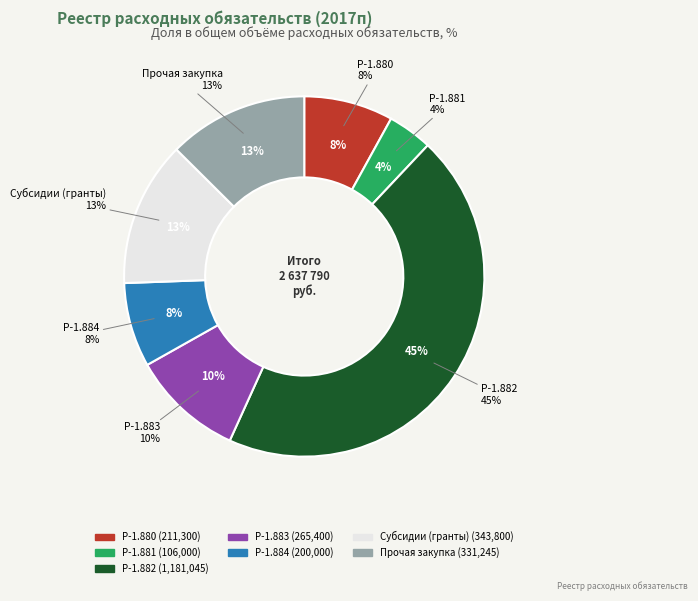

Combined, what portion of the pie is Р-1.881 and Р-1.880?

12.0%